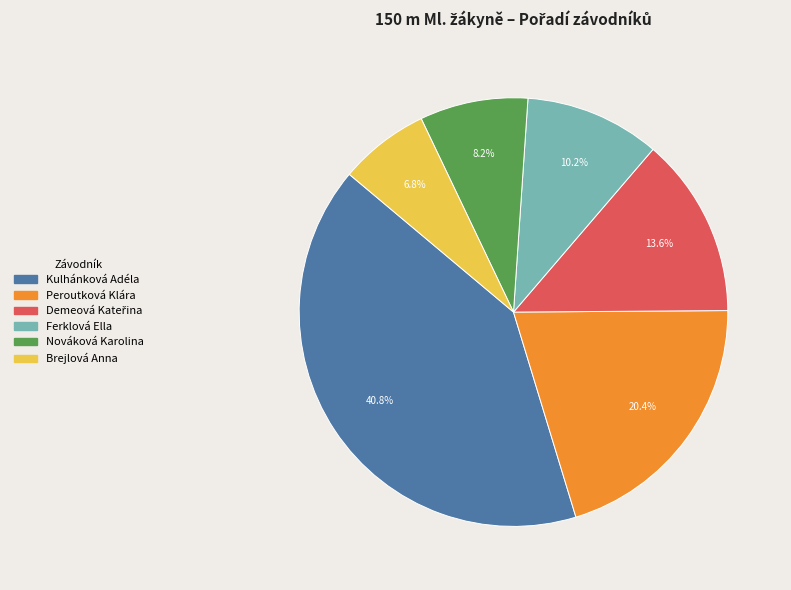

What is the ratio of the value at Peroutková Klára to the value at Brejlová Anna?

3.0